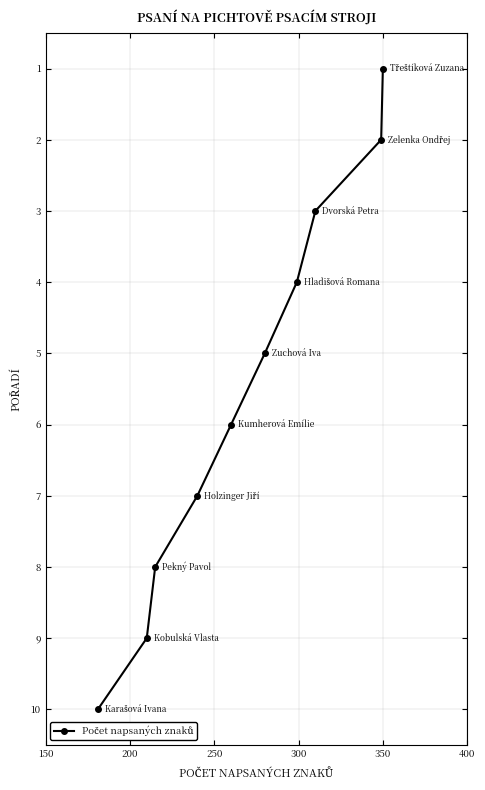

How many lines are shown in the chart?

1